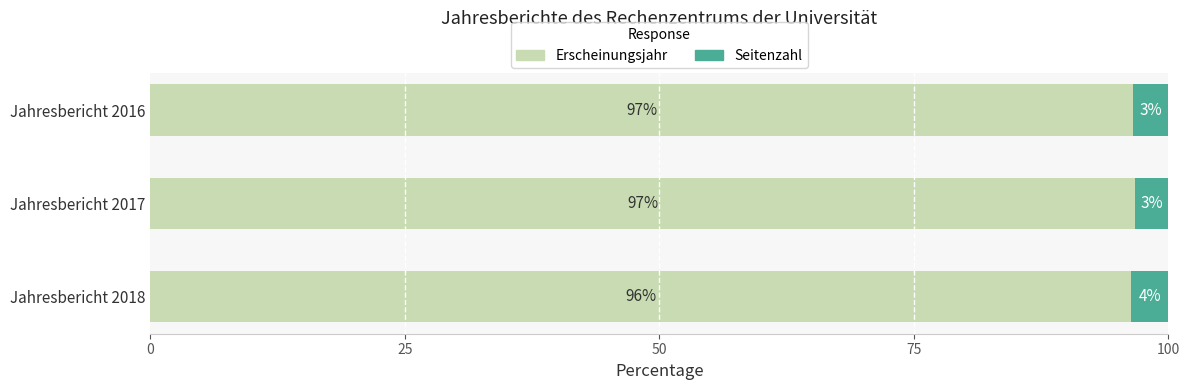

What is the highest value of the Erscheinungsjahr series?

96.7